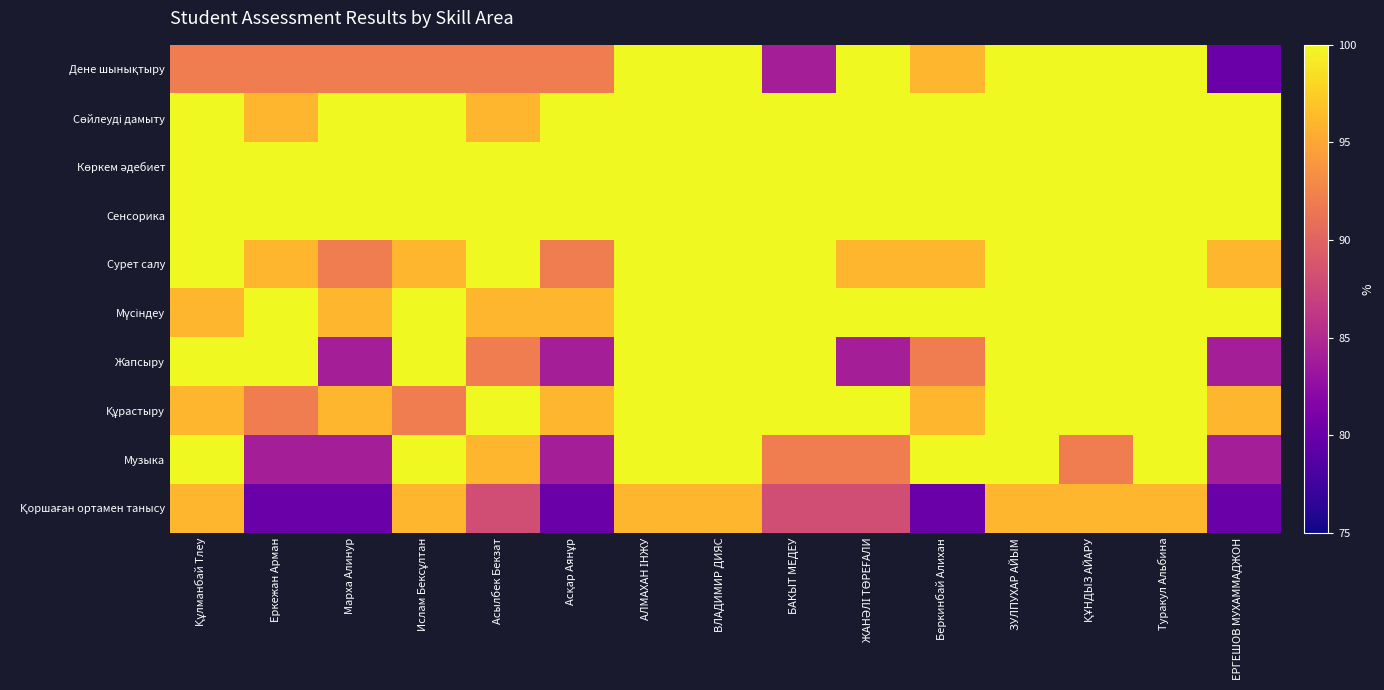

Which label corresponds to the largest value in the chart?

АЛМАХАН ІНЖУ